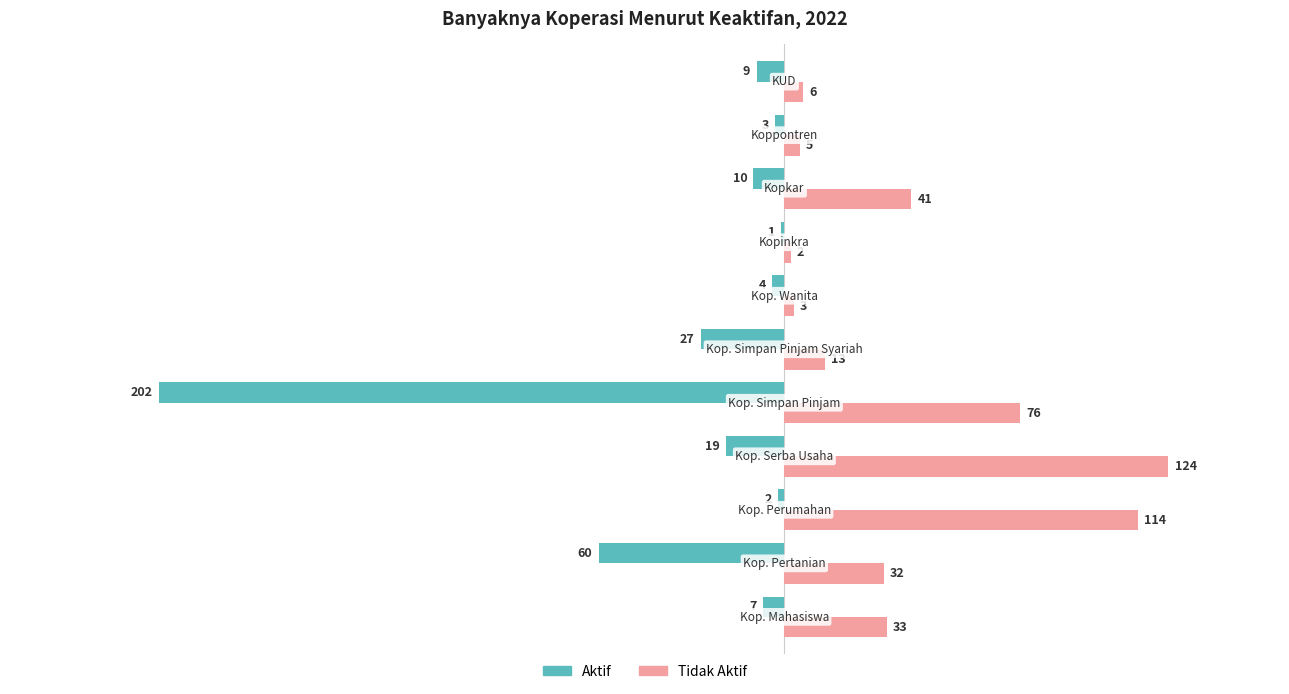

What is the greatest value displayed?

124